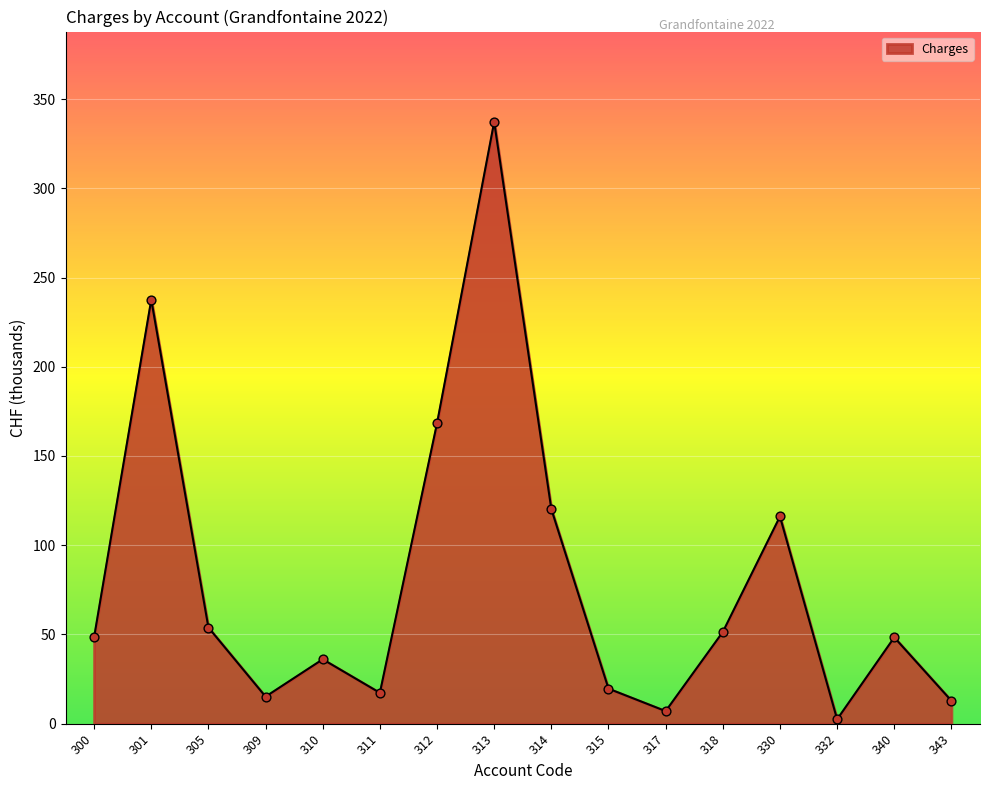

What is the ratio of the value at 317 to the value at 332?

2.9